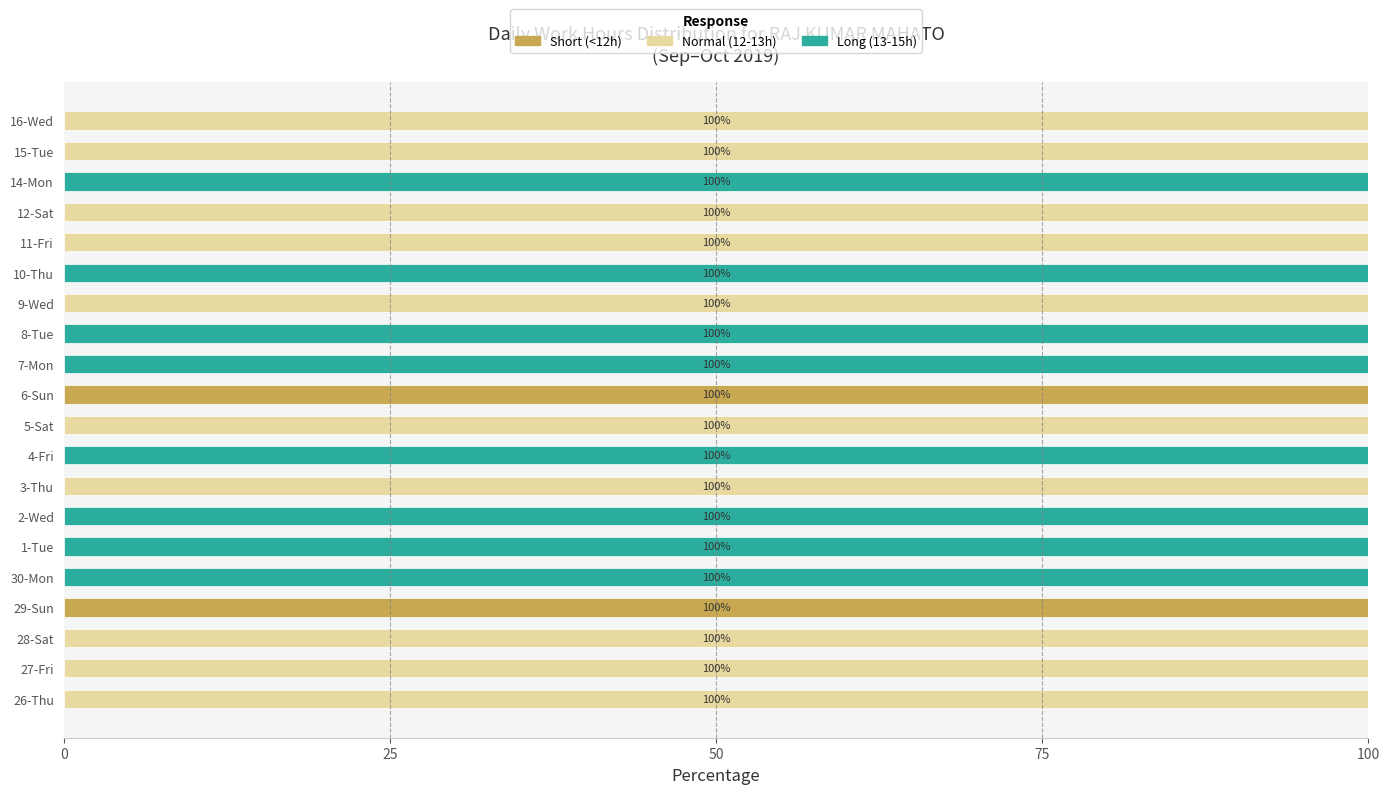

What is the total value across all series at 16-Wed?

100